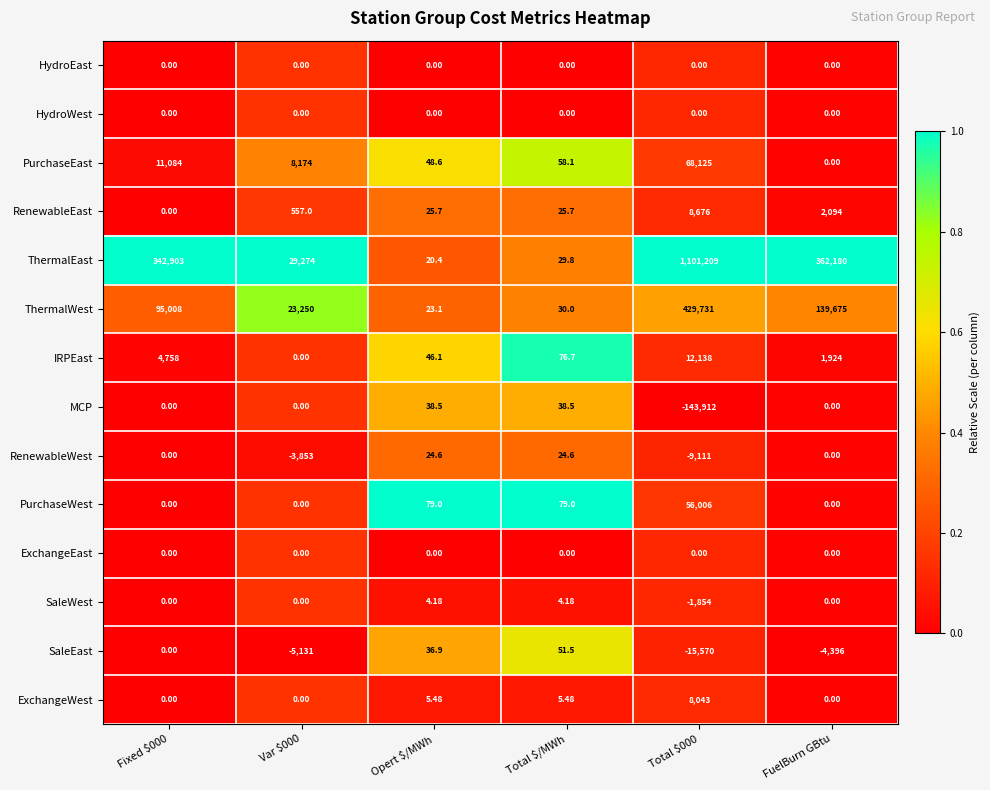

Which series has the largest total across all categories?

ThermalEast